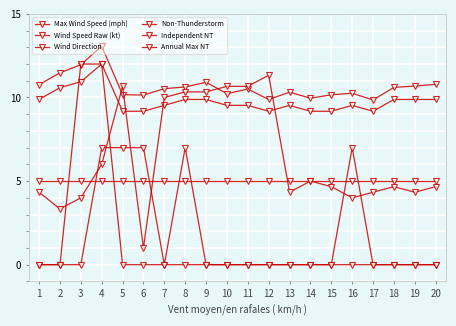

Does the chart have visible grid lines?

Yes